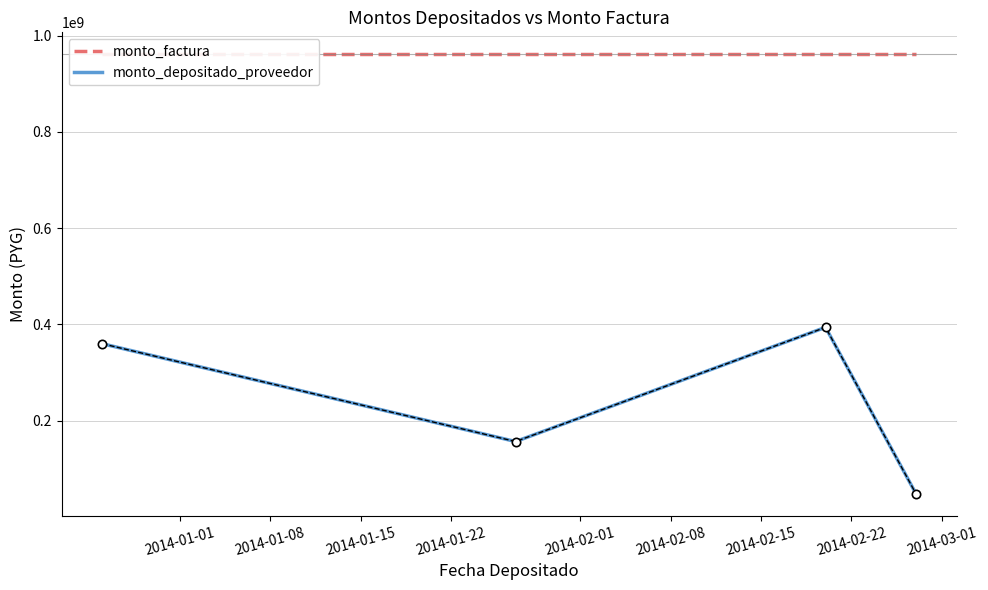

True or false: monto_depositado_proveedor has more than 1 points higher than both neighbors.

False